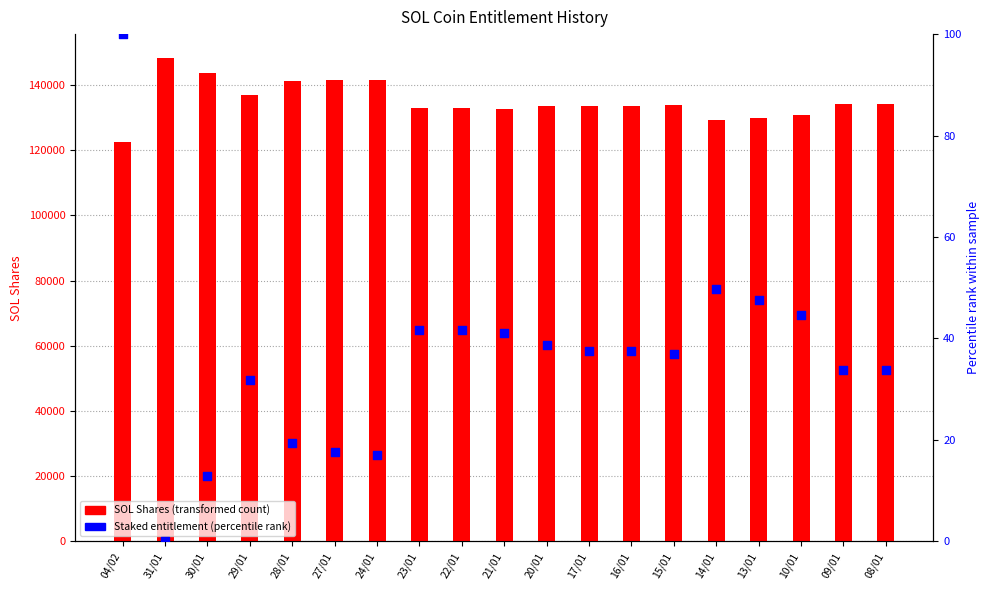

At how many categories does at least one series exceed 56603?

19